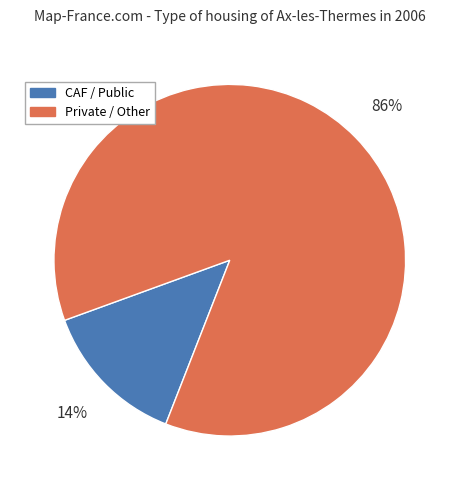

Is Private / Other the majority of the pie?

Yes